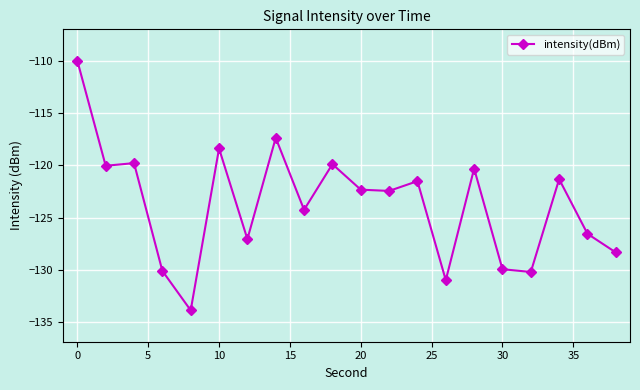

What is the value of the 6th point from the left?

-118.4